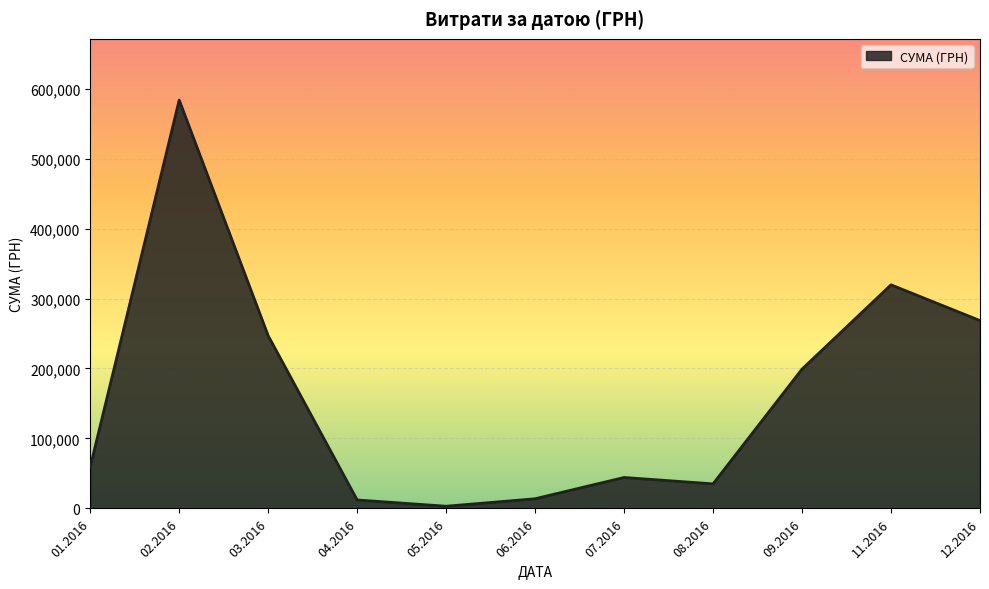

What is the smallest value displayed?

3157.1